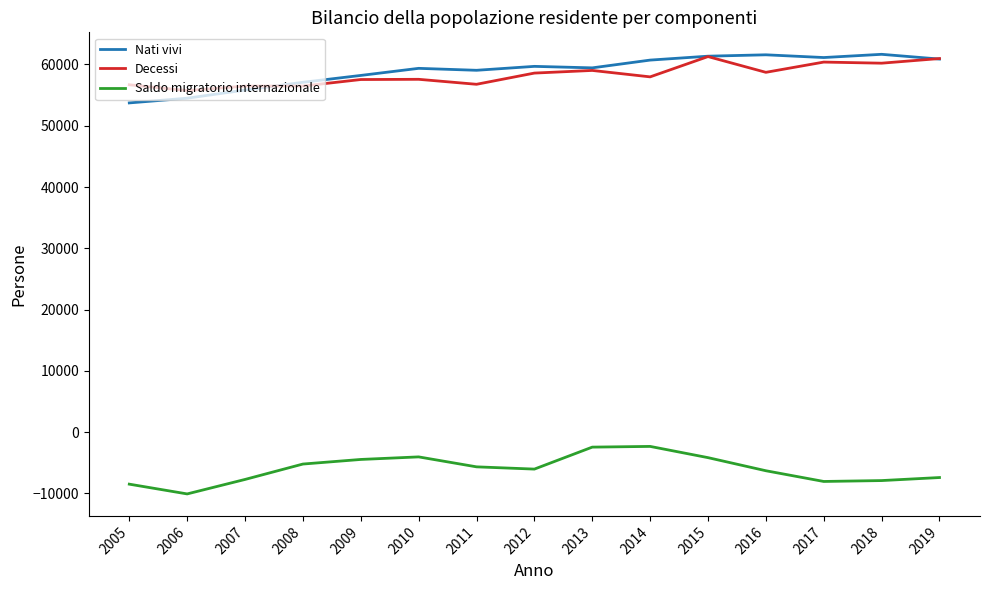

True or false: Saldo migratorio internazionale and Nati vivi cross at least once.

False